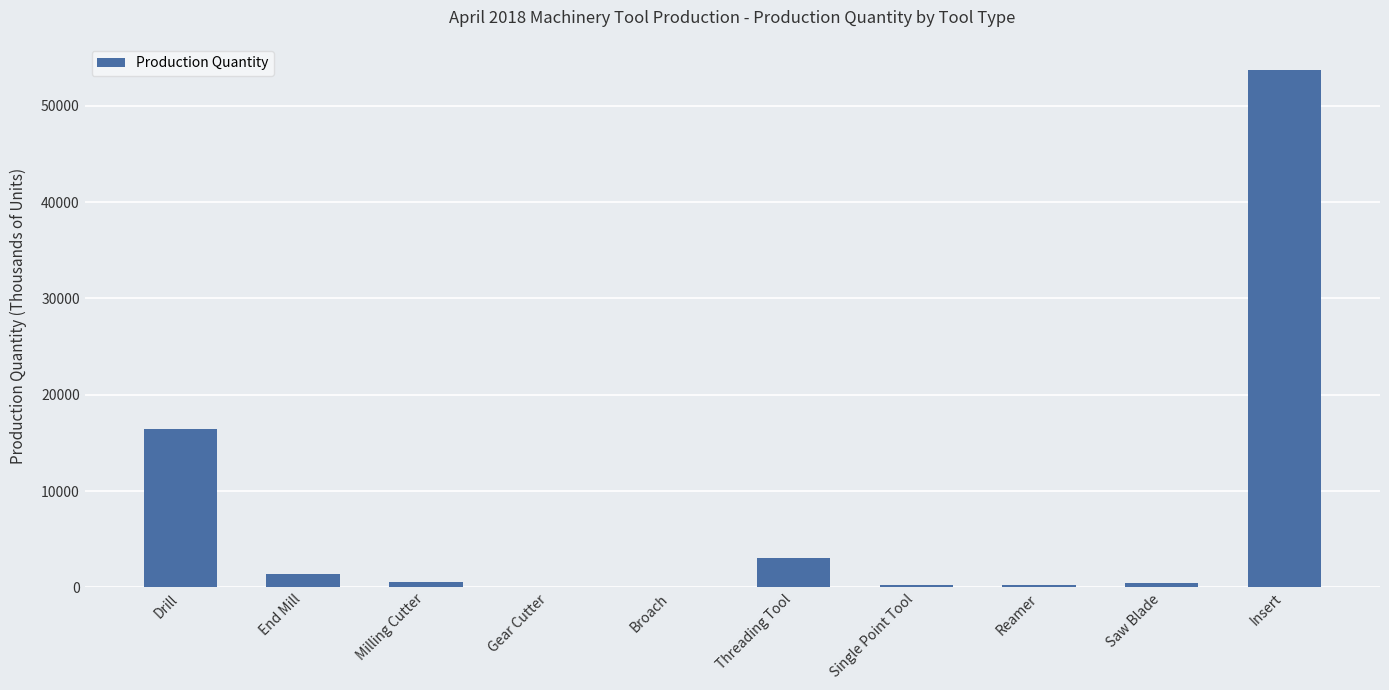

Read the value at Insert.

53744.7